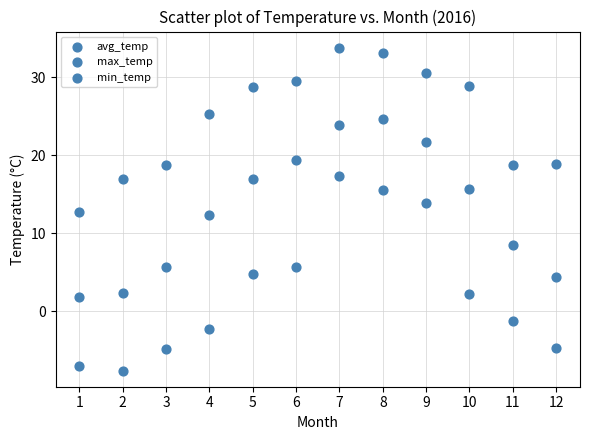

Count the number of points in this scatter plot.

36